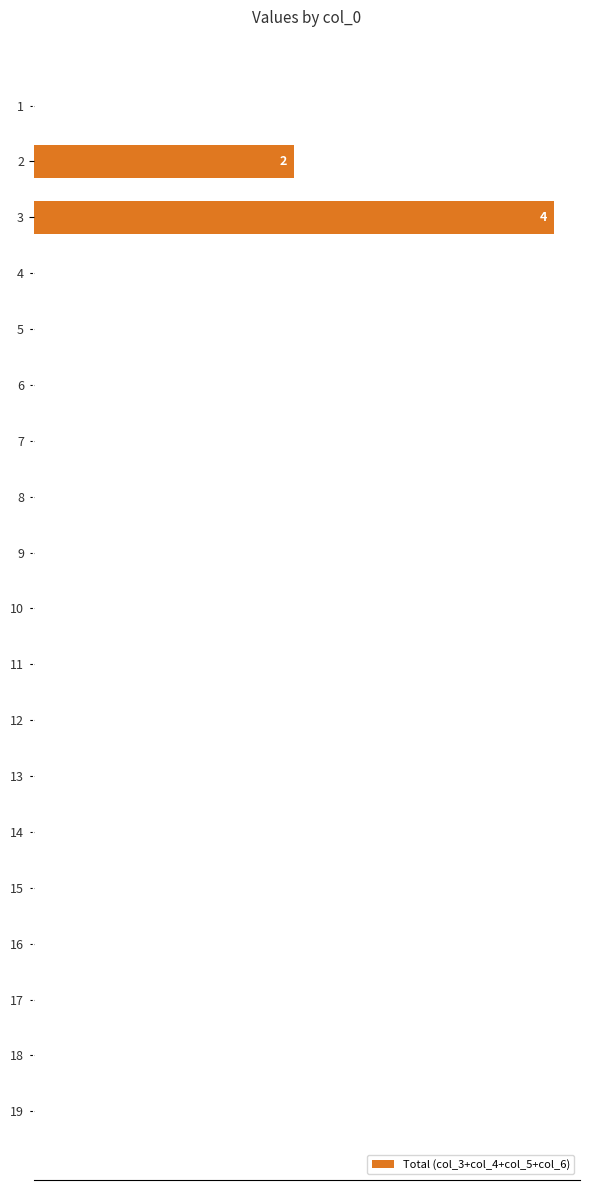

Reading top to bottom, what are all the values shown in this chart?

1=0	2=2	3=4	4=0	5=0	6=0	7=0	8=0	9=0	10=0	11=0	12=0	13=0	14=0	15=0	16=0	17=0	18=0	19=0